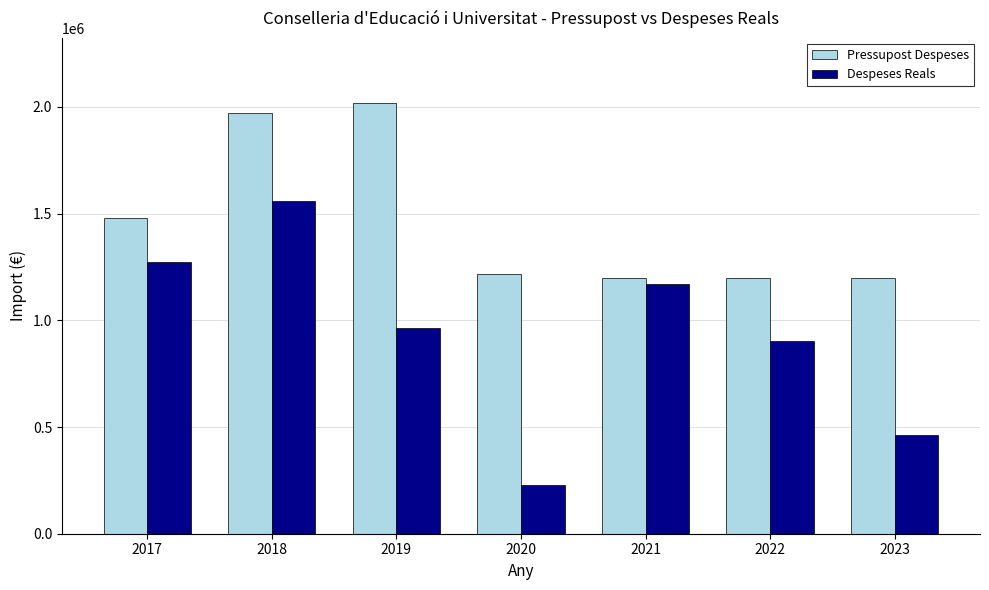

Count the number of categories in the chart.

7